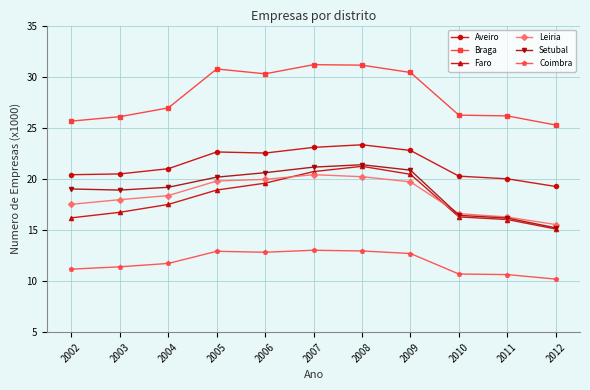

Read the Braga value at 2011.

26.2